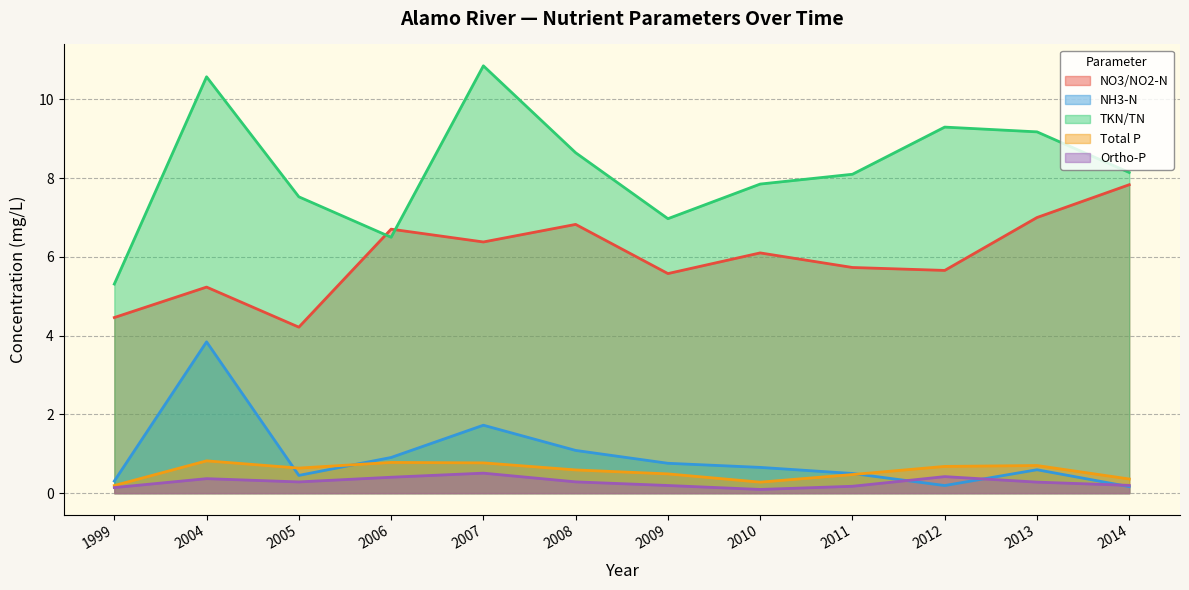

What is the approximate value of TKN/TN at 2014?

8.1